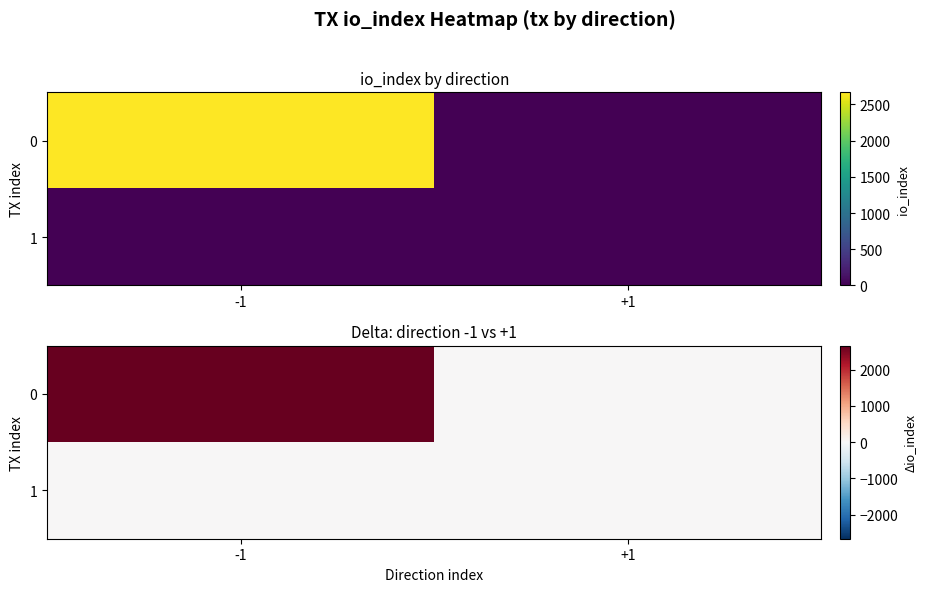

Which has a higher value, -1 or +1?

-1